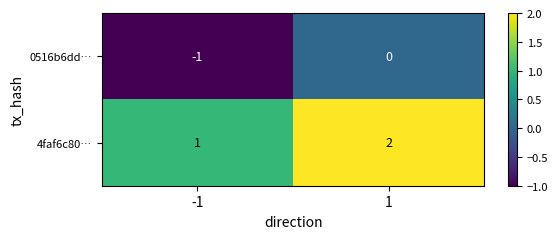

Which label corresponds to the smallest value in the chart?

-1